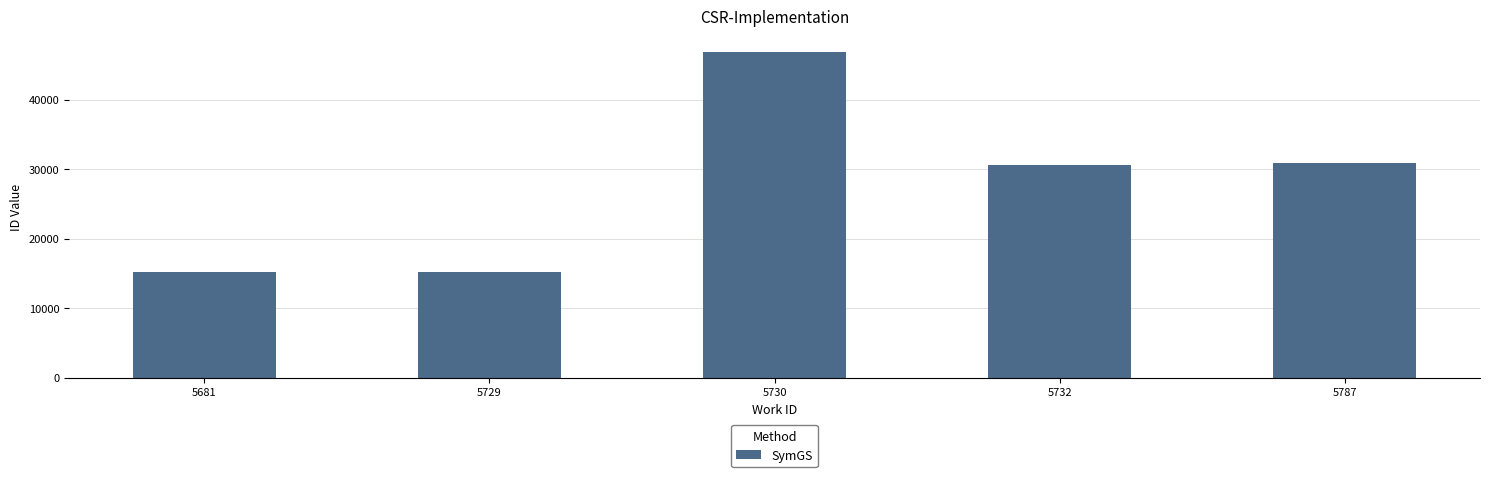

Which category has the highest value across all series?

5730